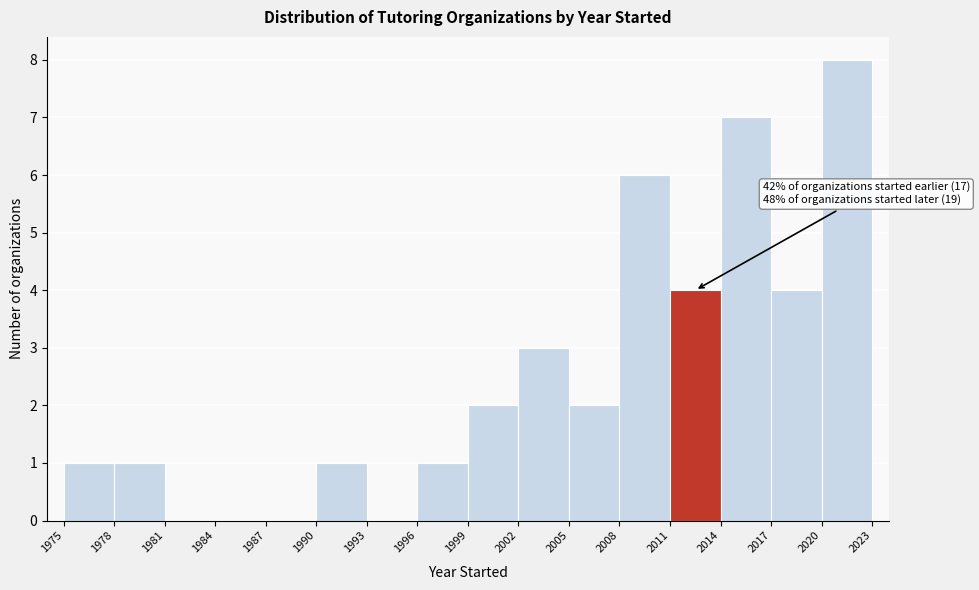

Which range on the x-axis has the tallest bar?

2020 to 2023